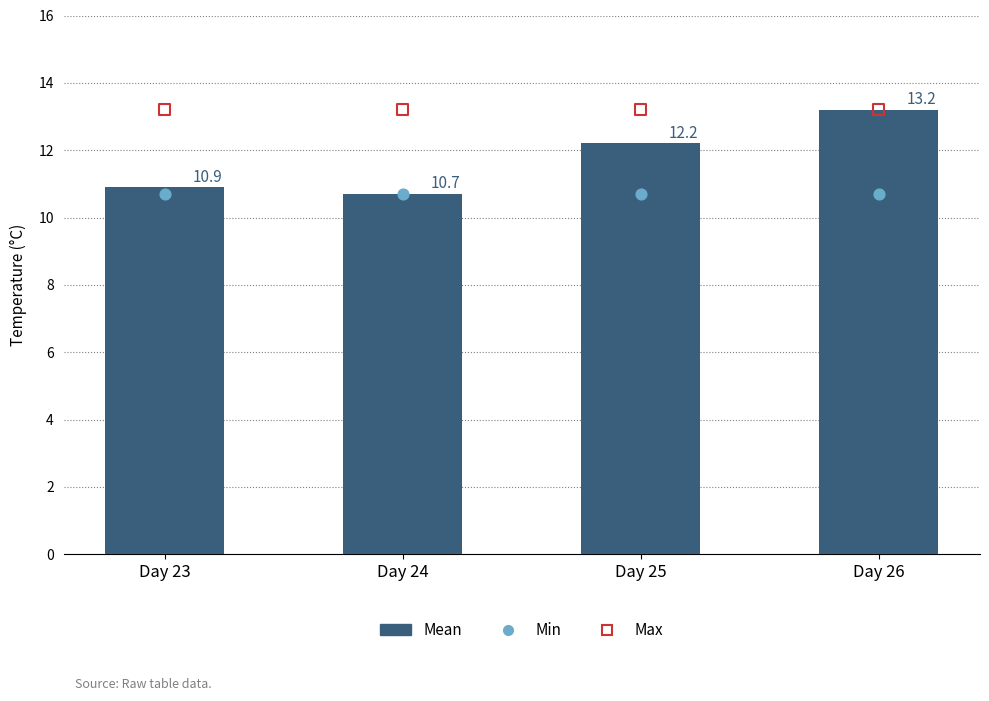

What is the total value across all series at Day 24?

34.6